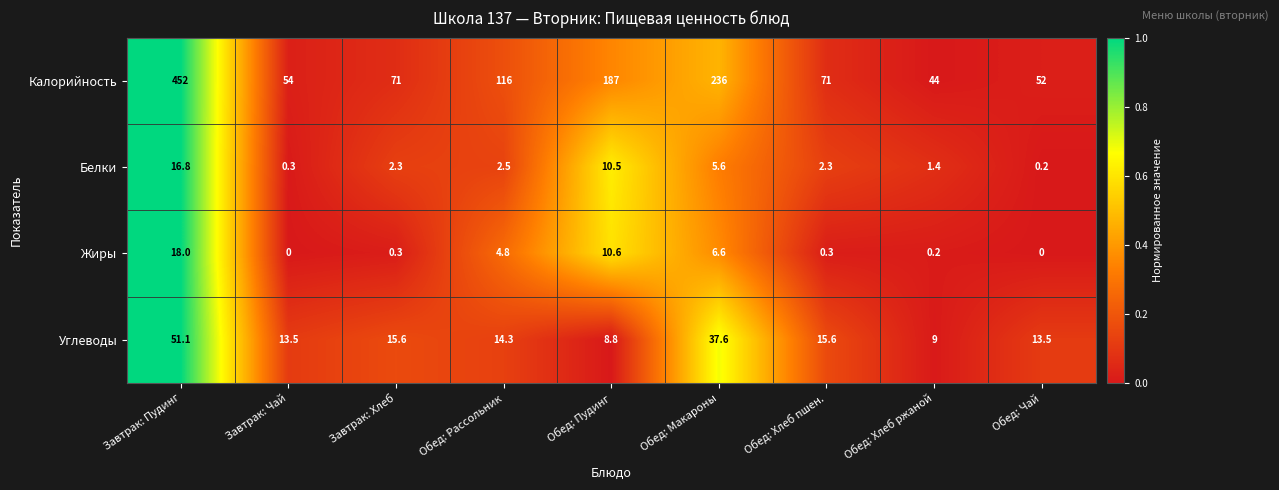

What is the spread (max minus min) of values at Обед: Пудинг?

178.2